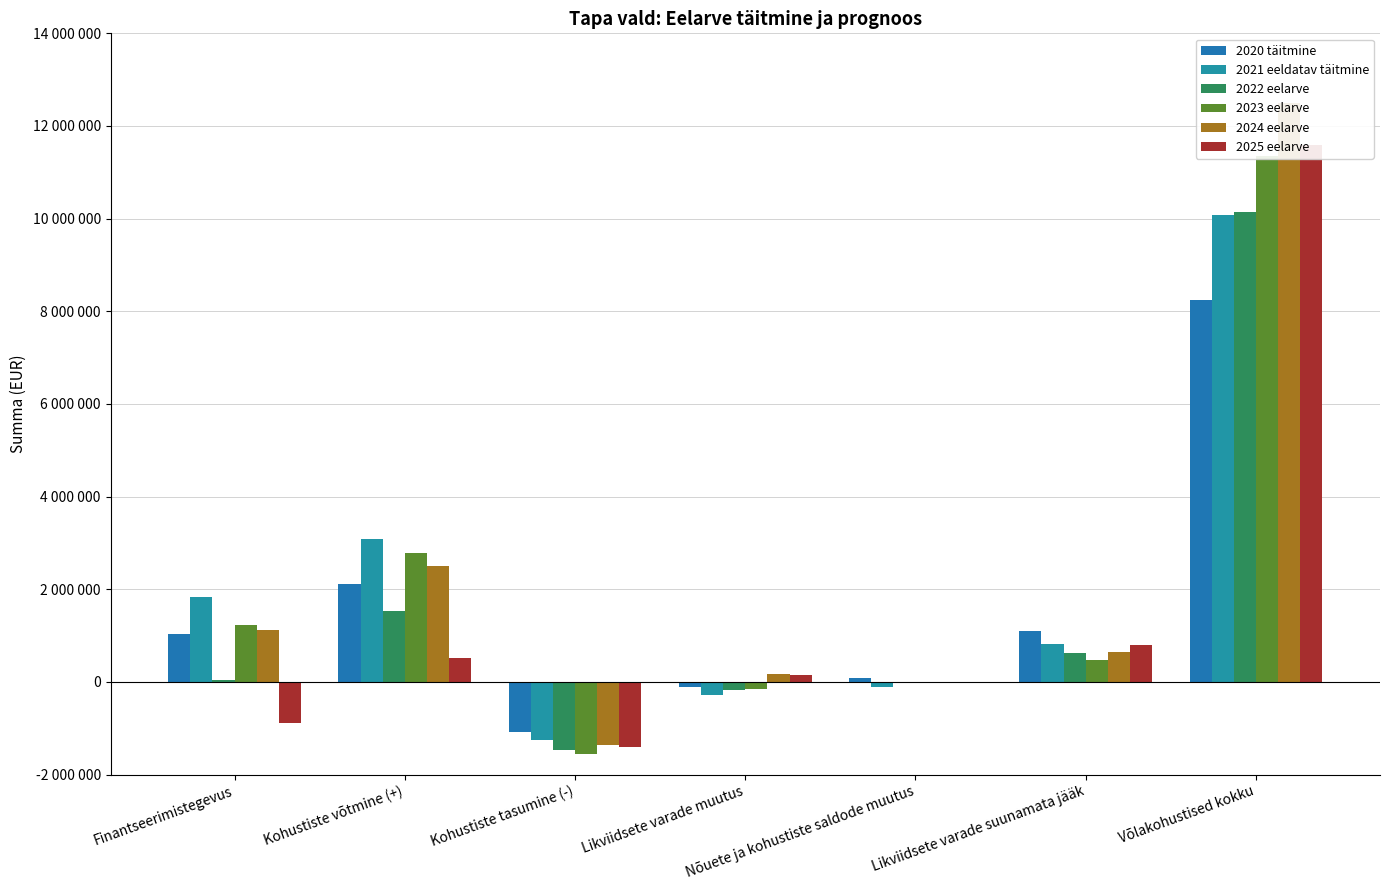

Is it true that 2024 eelarve equals 2500000.0 at Kohustiste võtmine (+)?

True